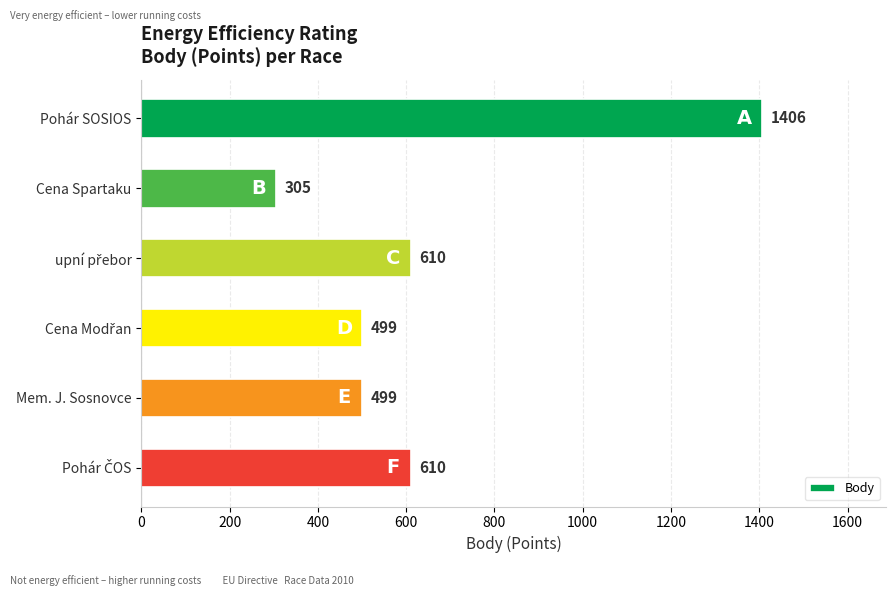

What is the label of the 5th bar from the bottom?

Cena Spartaku